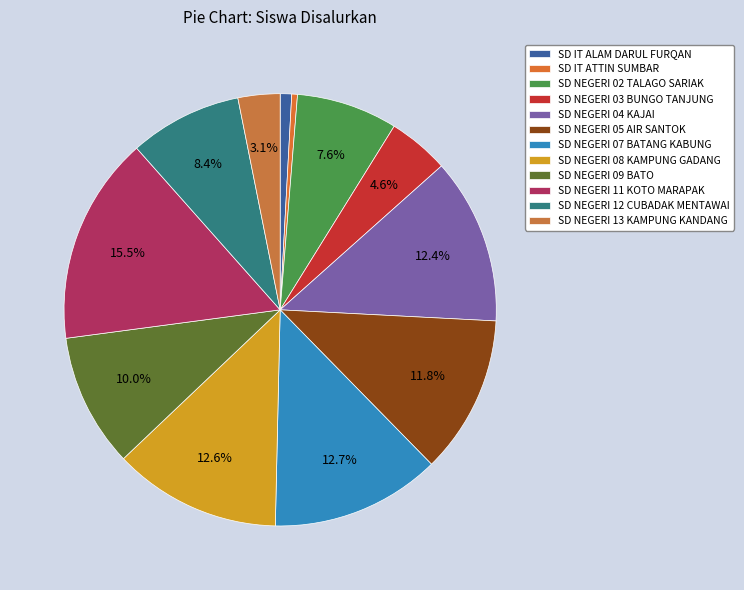

Is it true that SD NEGERI 07 BATANG KABUNG is 13% of the pie?

True